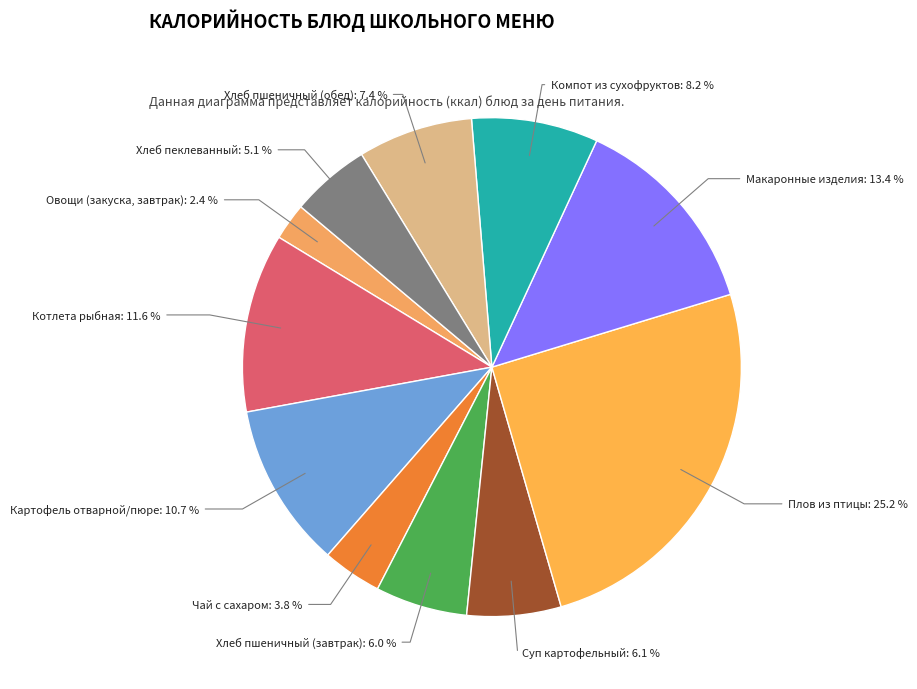

Does any single category account for the majority?

No